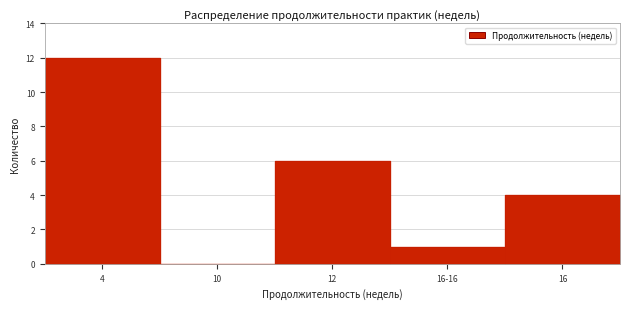

Reading right to left, transcribe all the data shown in this chart.

16=4	16-16=1	12=6	10=0	4=12